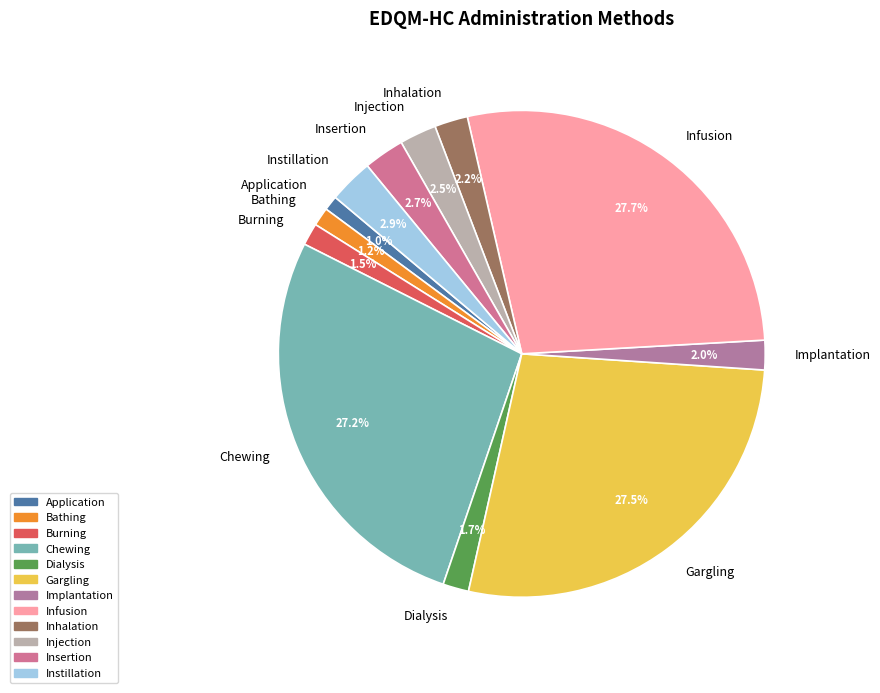

To the nearest percent, what is the combined percentage of Application and Inhalation?

3%